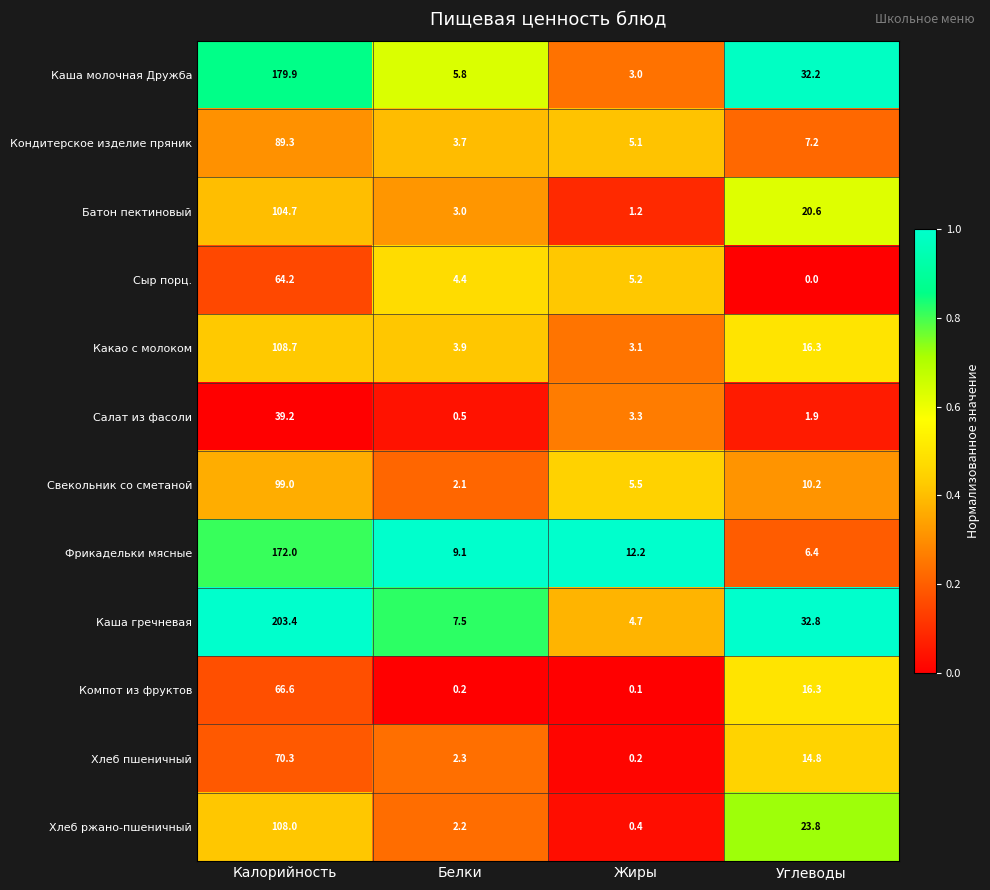

What is the sum of all Салат из фасоли values?

44.9